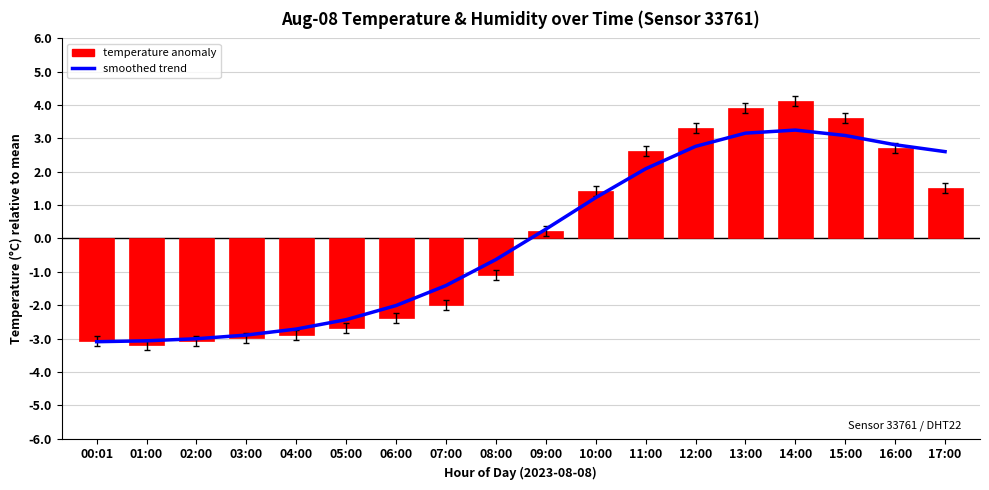

The smoothed trend series shows 0.4 at 09:00. True or false?

False